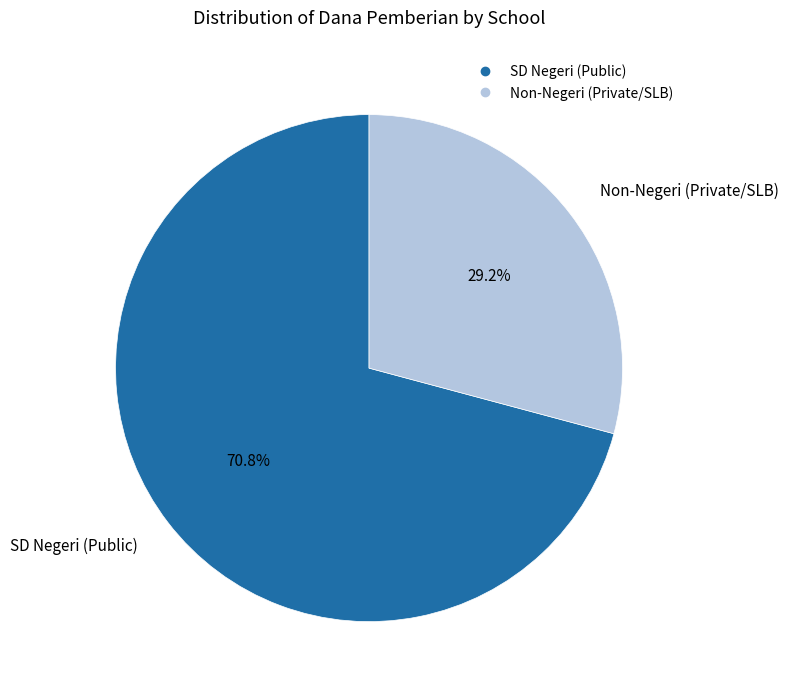

How many segments does this pie chart have?

2